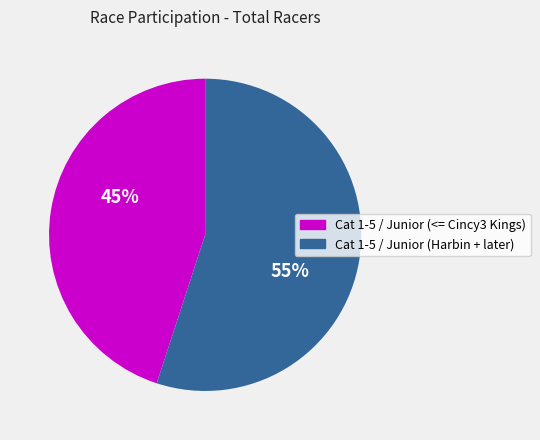

How many slices are in this pie chart?

2